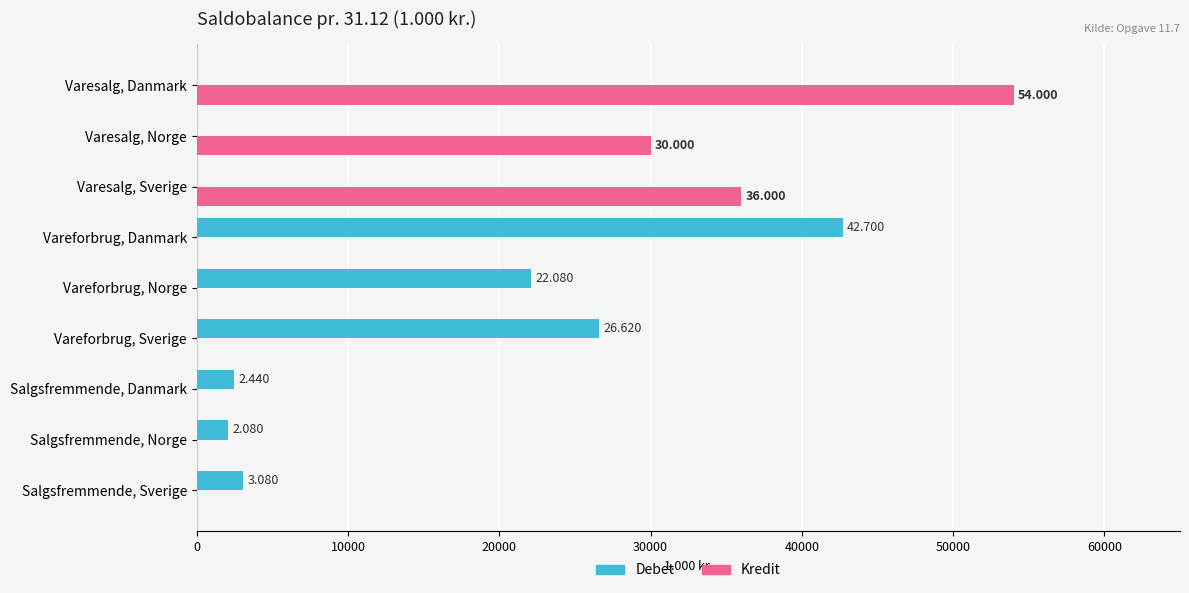

What are all the series names shown in the legend?

Debet, Kredit